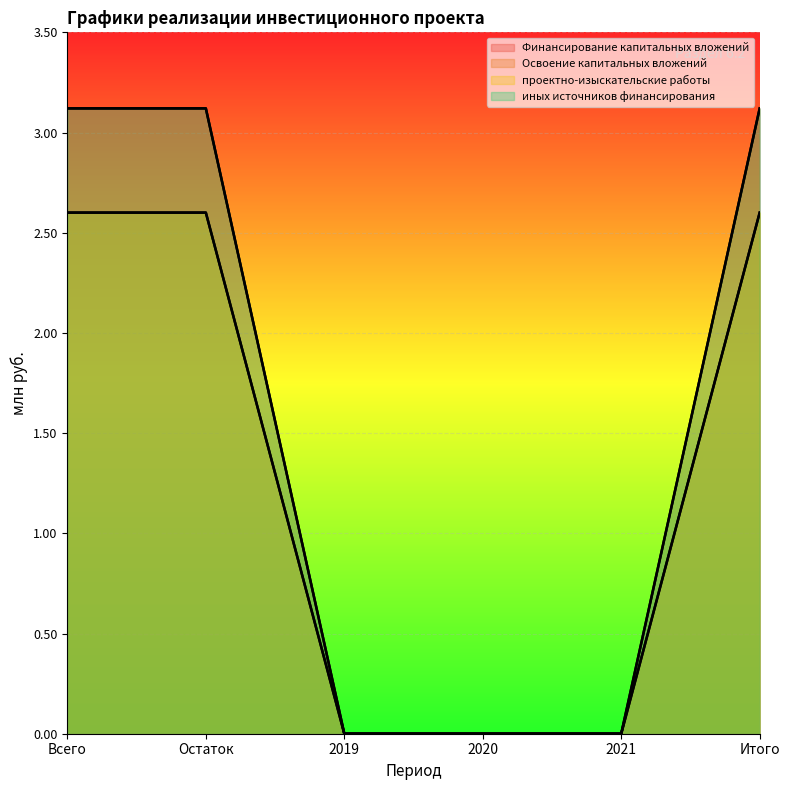

Between Итого and Остаток, which is larger?

Итого